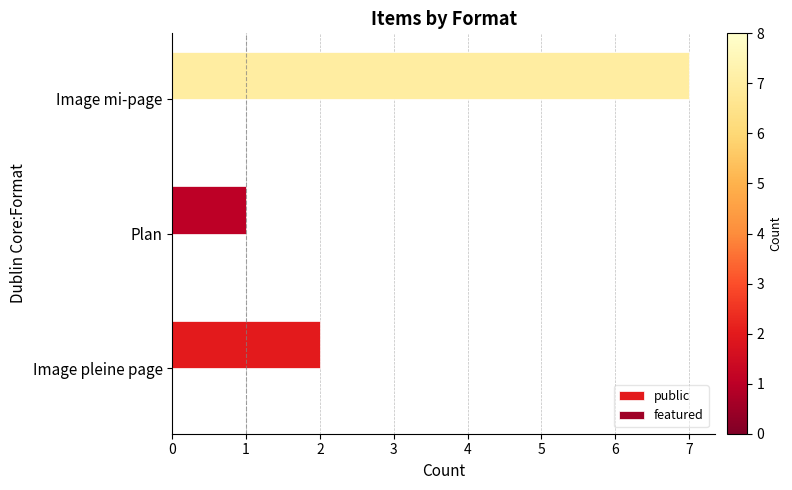

List the labels in order of value, largest first.

Image mi-page, Image pleine page, Plan